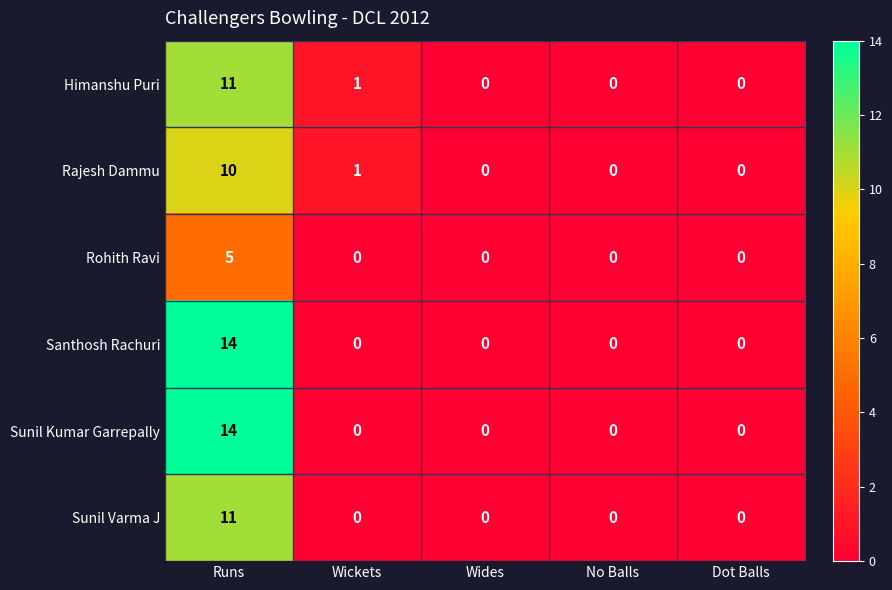

What is the sum of all Sunil Kumar Garrepally values?

14